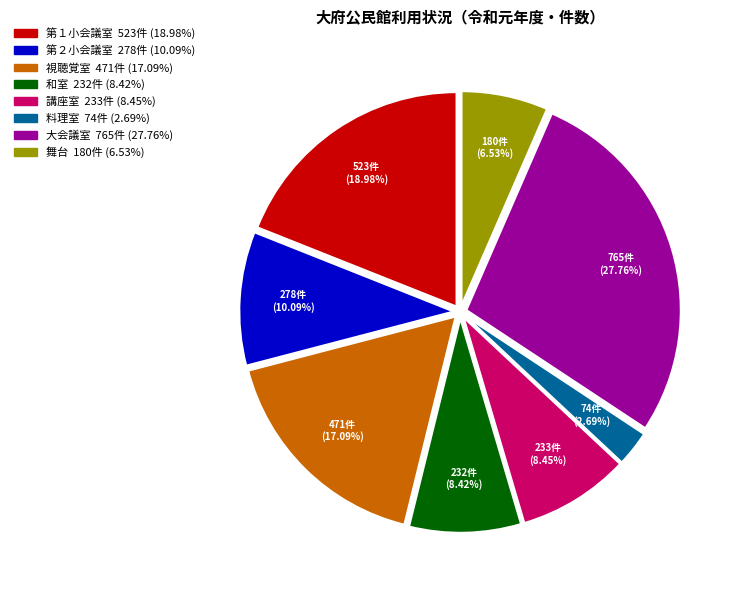

The 和室 slice represents 8% of the pie. True or false?

True